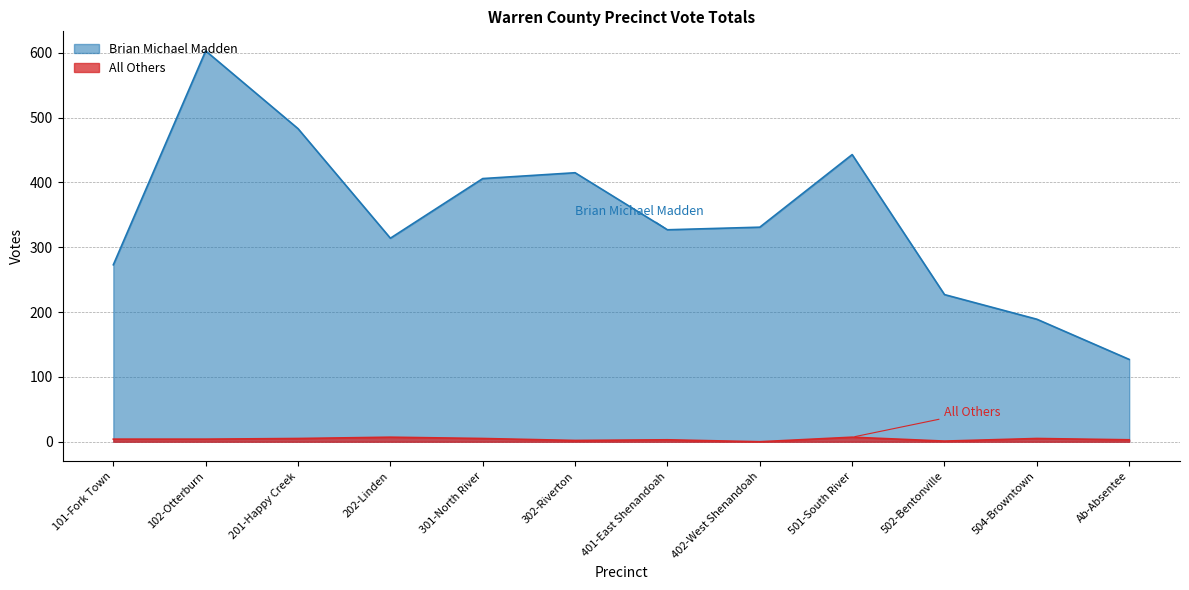

What is the difference between the second highest and minimum values in the All Others series?

7